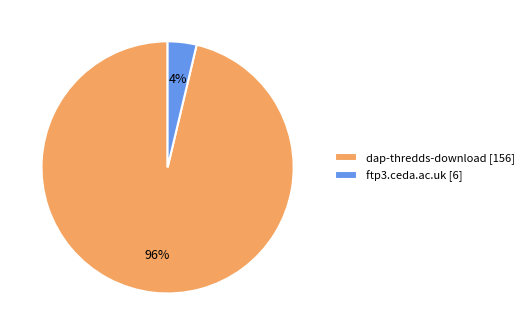

The dap-thredds-download [156] slice represents 88% of the pie. True or false?

False